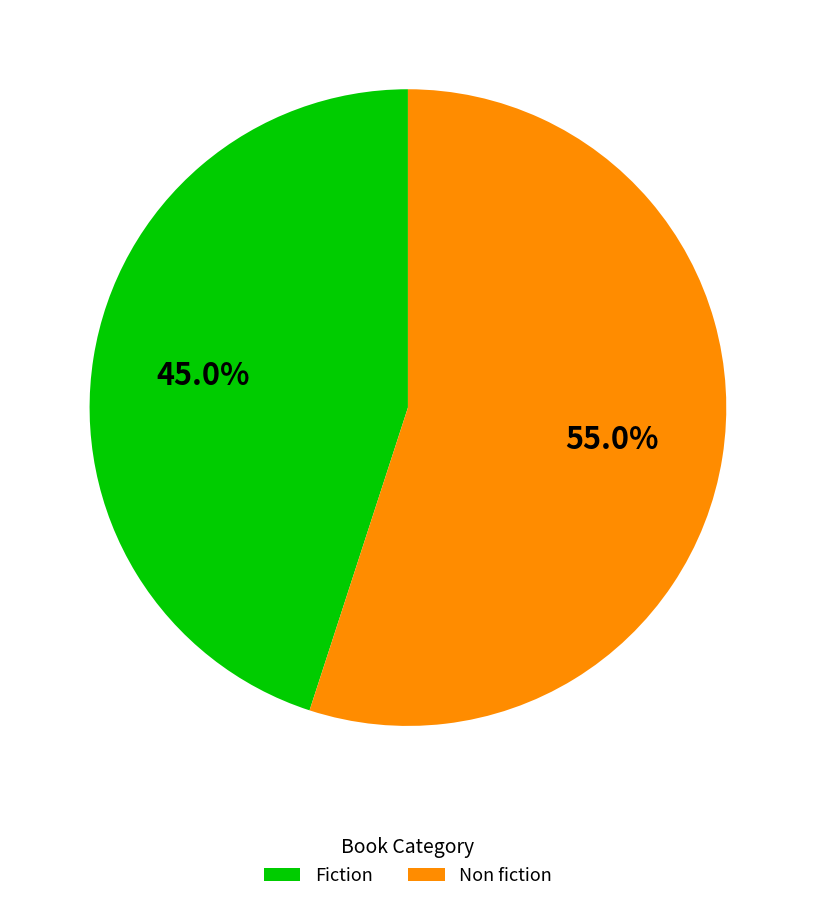

To the nearest percent, what is the average slice percentage?

50%